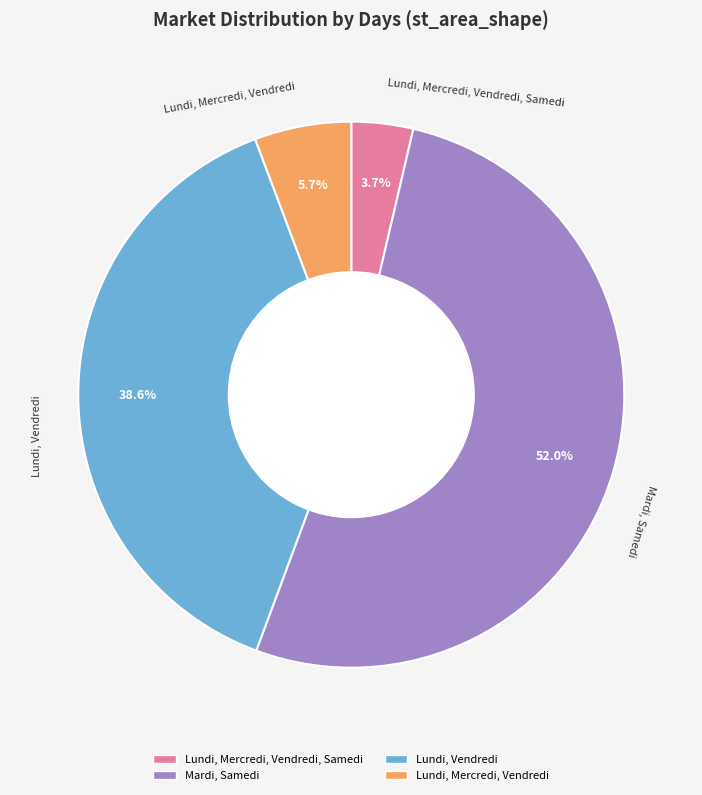

Which slice is the smallest?

Lundi, Mercredi, Vendredi, Samedi